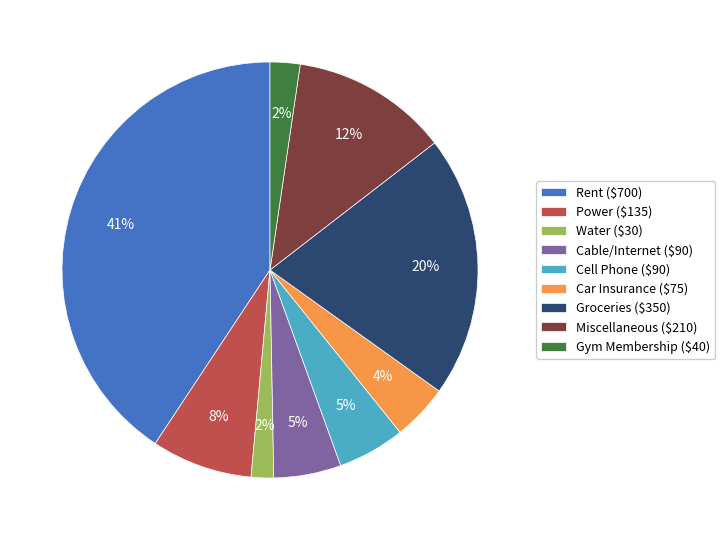

The Rent ($700) slice represents 41% of the pie. True or false?

True